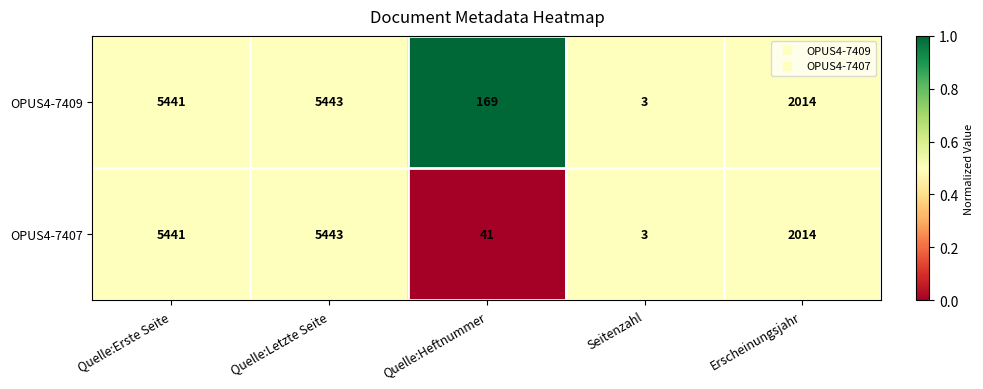

Which series has the largest total across all categories?

OPUS4-7409